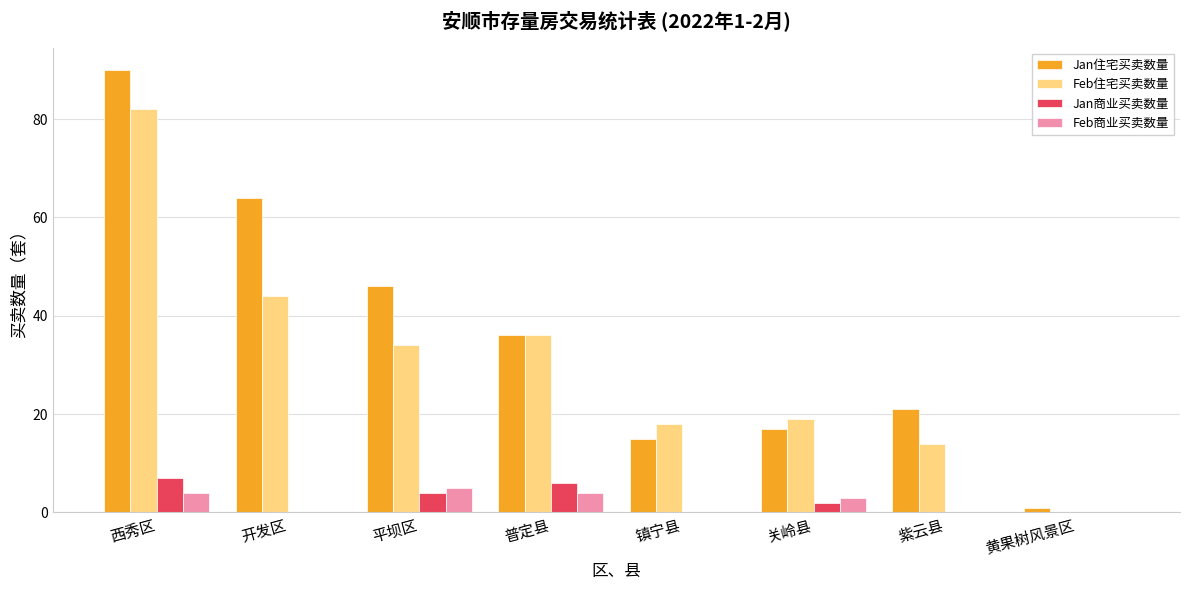

Which series changed the most between 西秀区 and 关岭县?

Jan住宅买卖数量